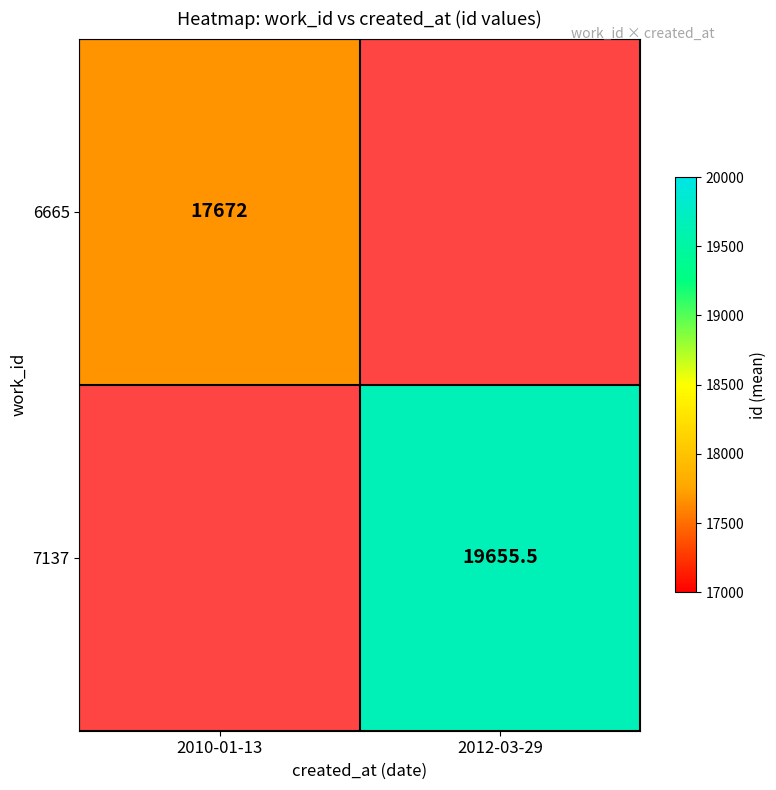

What is the smallest value displayed?

17672.0